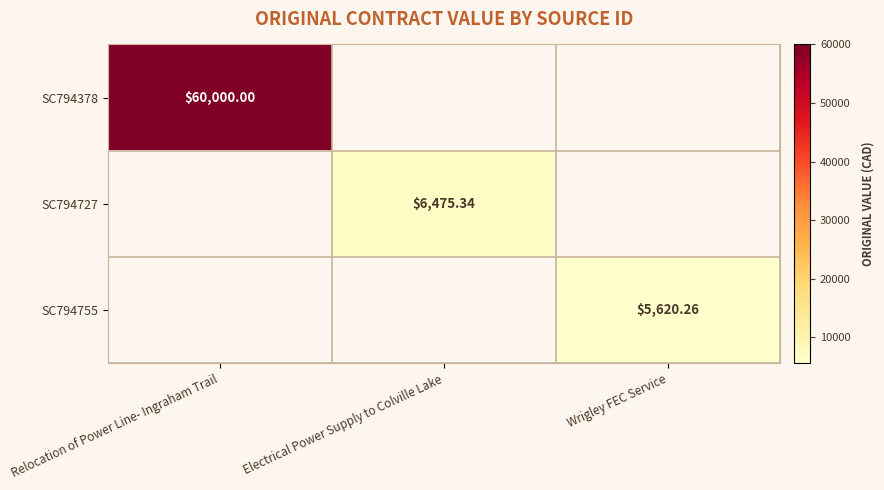

How many data points does each series have?

3